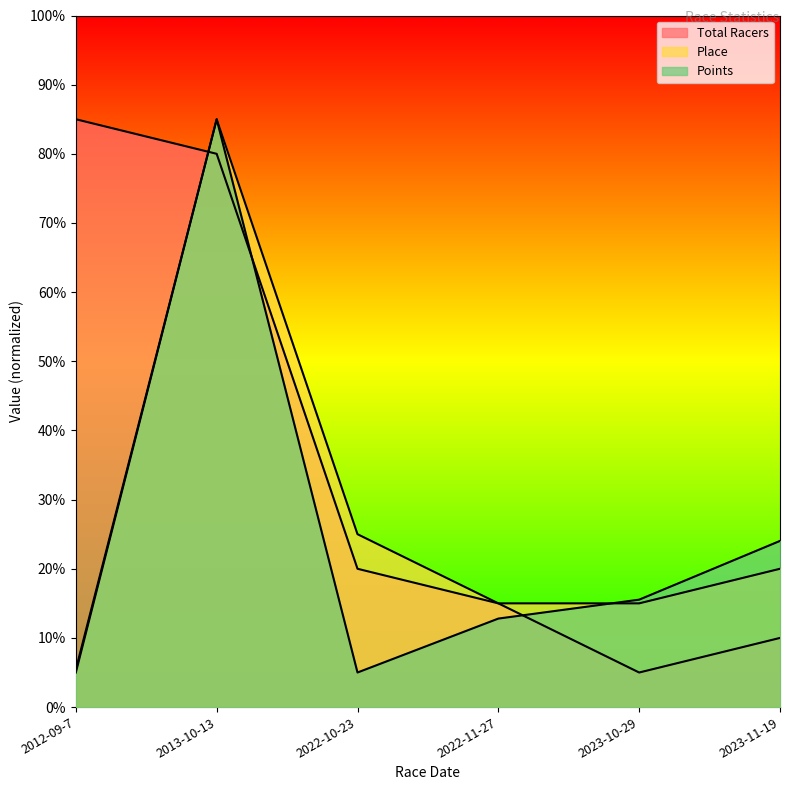

What is the value of the Points point at the 5th from the left?

15.5